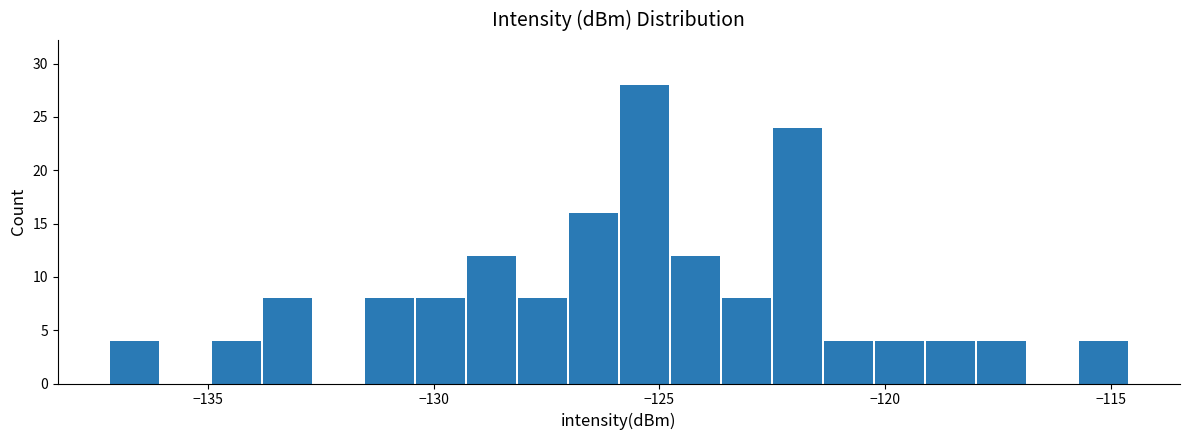

Around what value on the x-axis is the tallest bar? Give the approximate position of its centre, as read against the axis.

-125.5